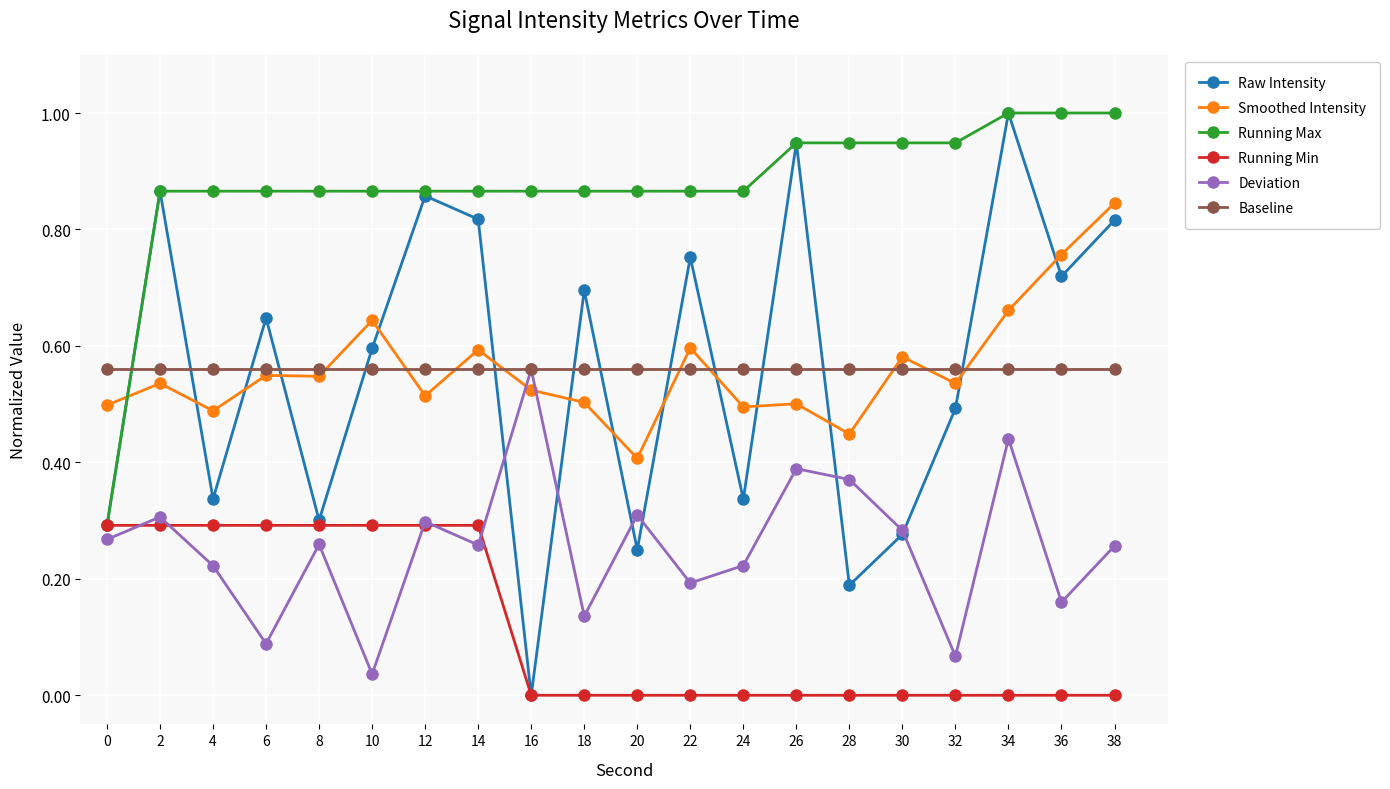

Is the value of Running Min at 12 greater than the value of Baseline at 14?

No